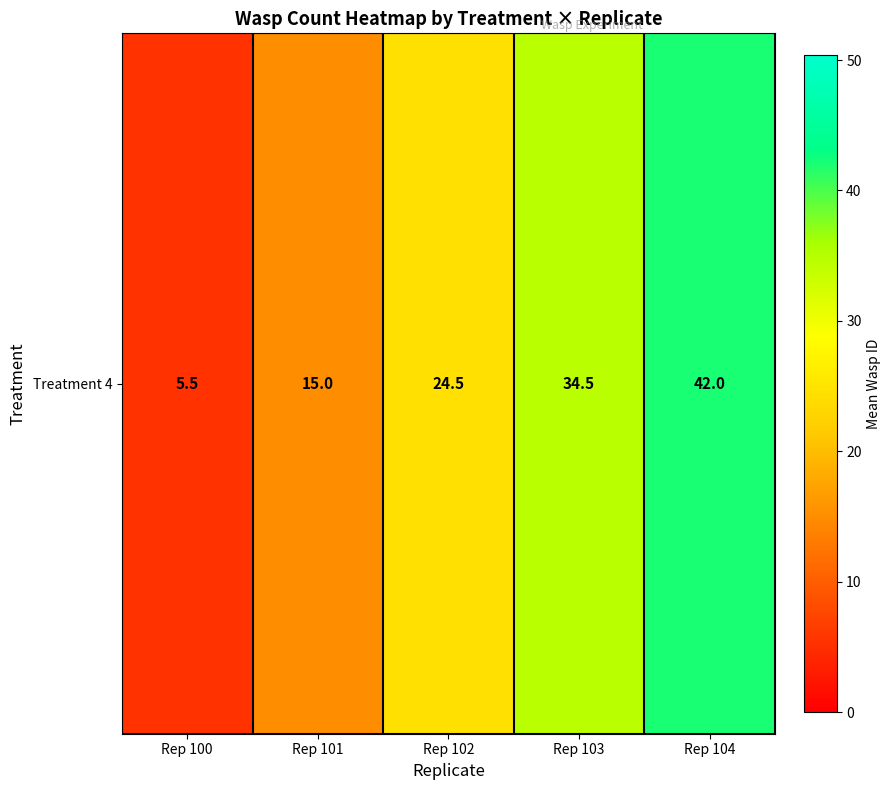

The value at Rep 104 is 42.0. True or false?

True